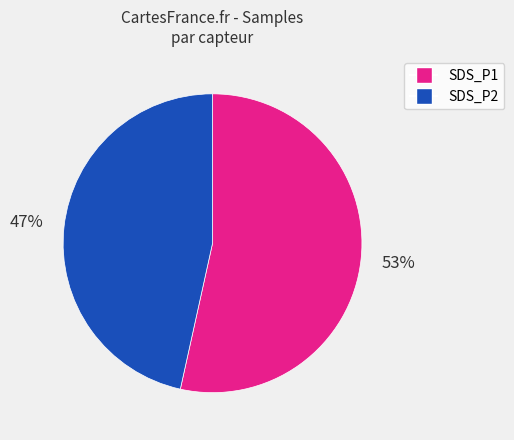

Does any single category account for the majority?

Yes